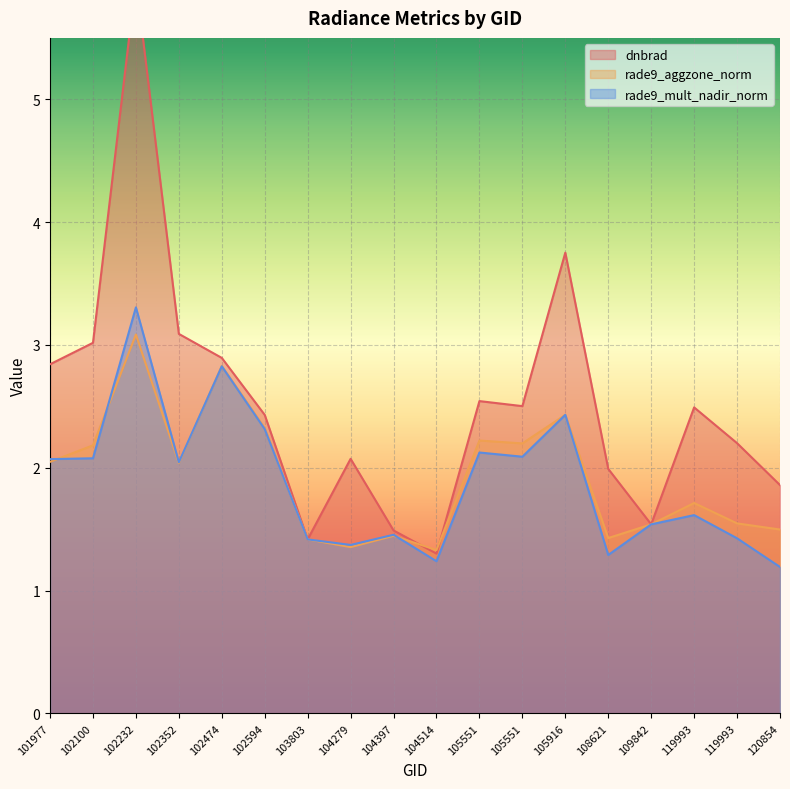

What are all the series names shown in the legend?

dnbrad, rade9_aggzone_norm, rade9_mult_nadir_norm